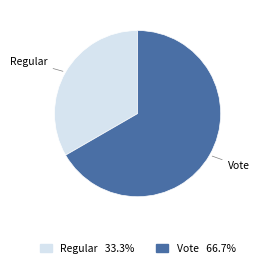

Rank the categories by value from highest to lowest.

Vote, Regular